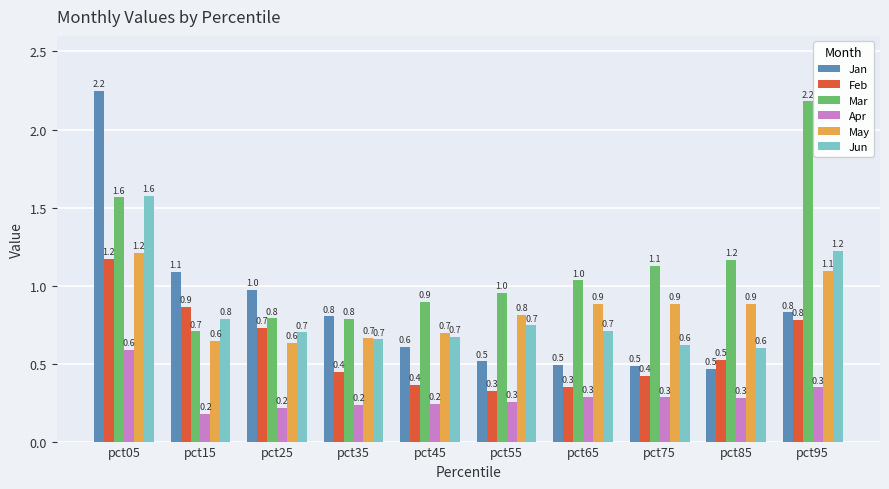

Which category has the highest value in the Feb series?

pct05